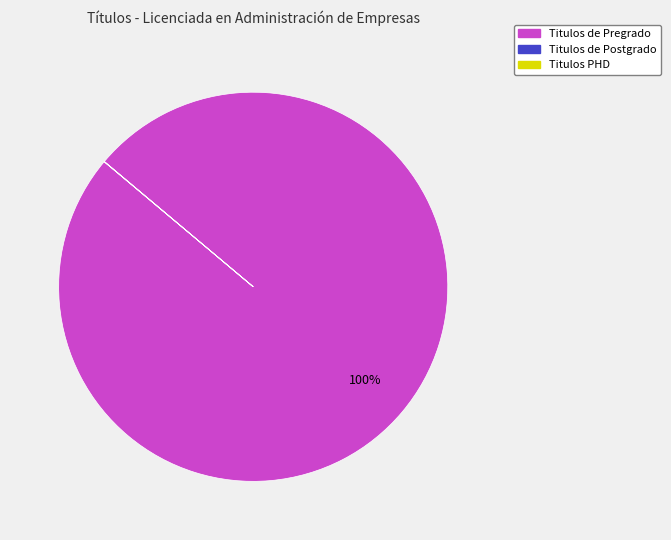

Is it true that Titulos de Pregrado is 91% of the pie?

False